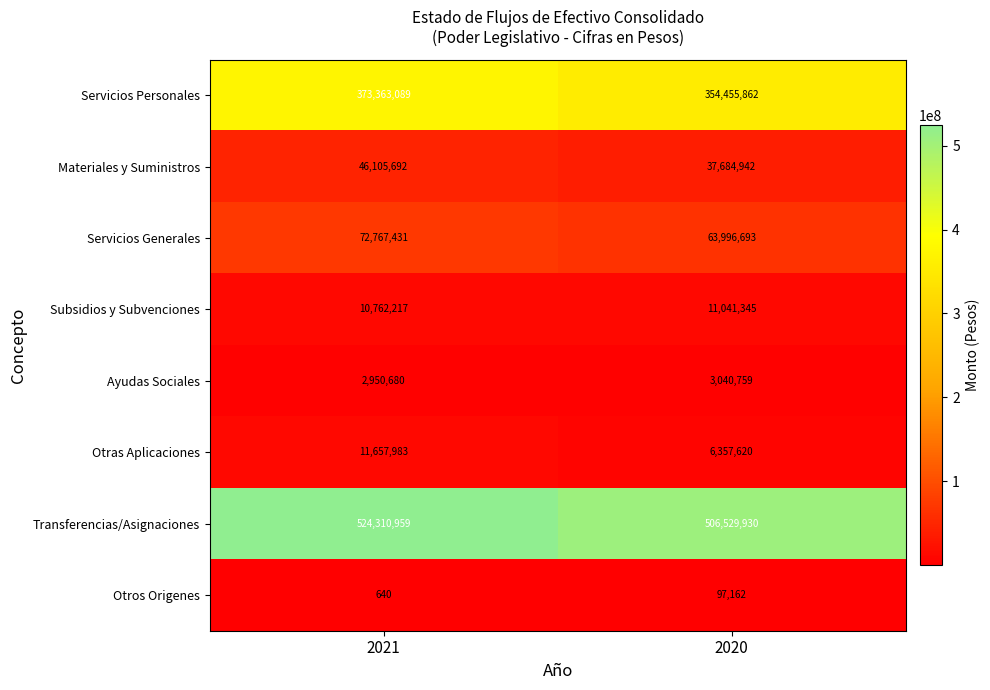

How many distinct data groups are displayed?

8